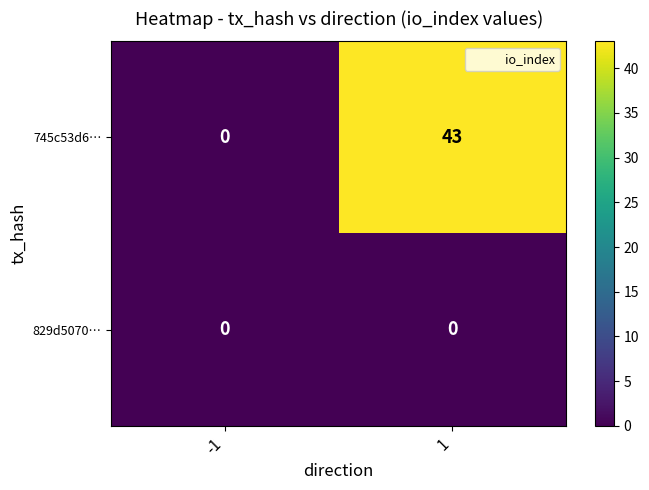

At how many categories does at least one series exceed 41?

1